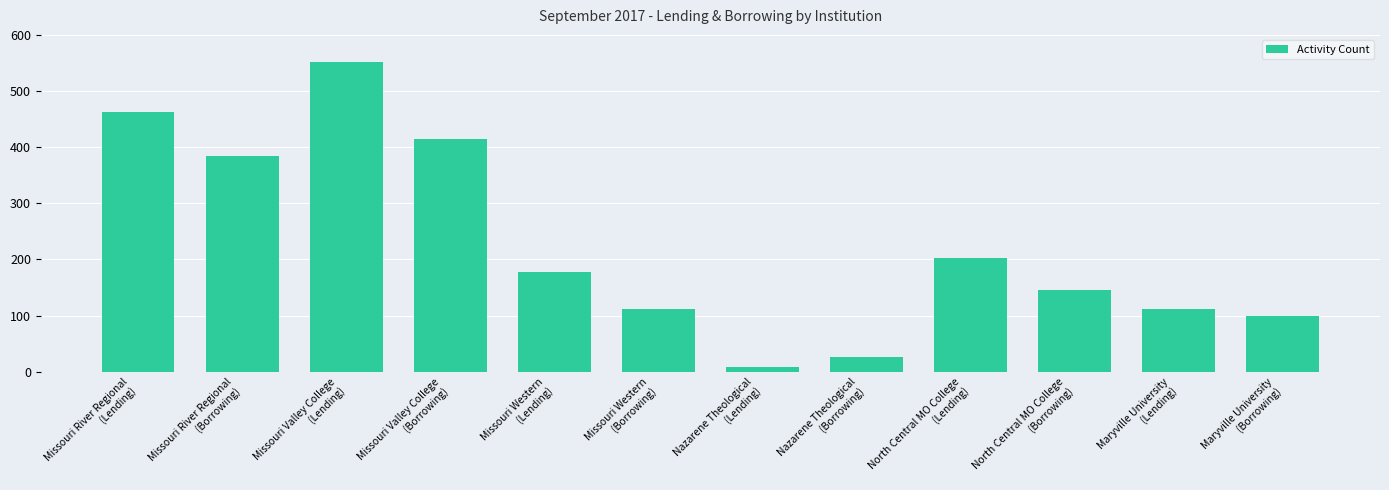

What is the label of the 3rd bar from the right?

North Central MO College
(Borrowing)